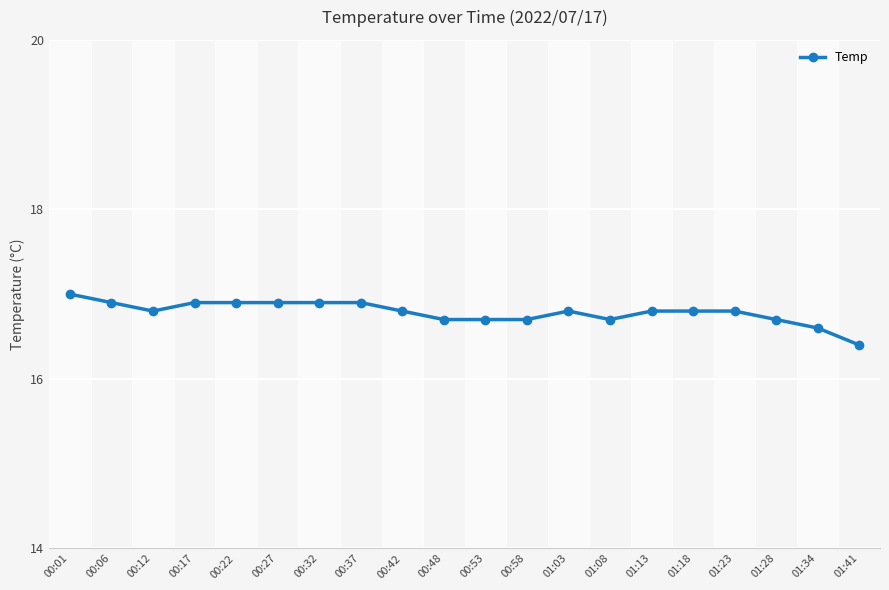

Which label corresponds to the largest value in the chart?

00:01